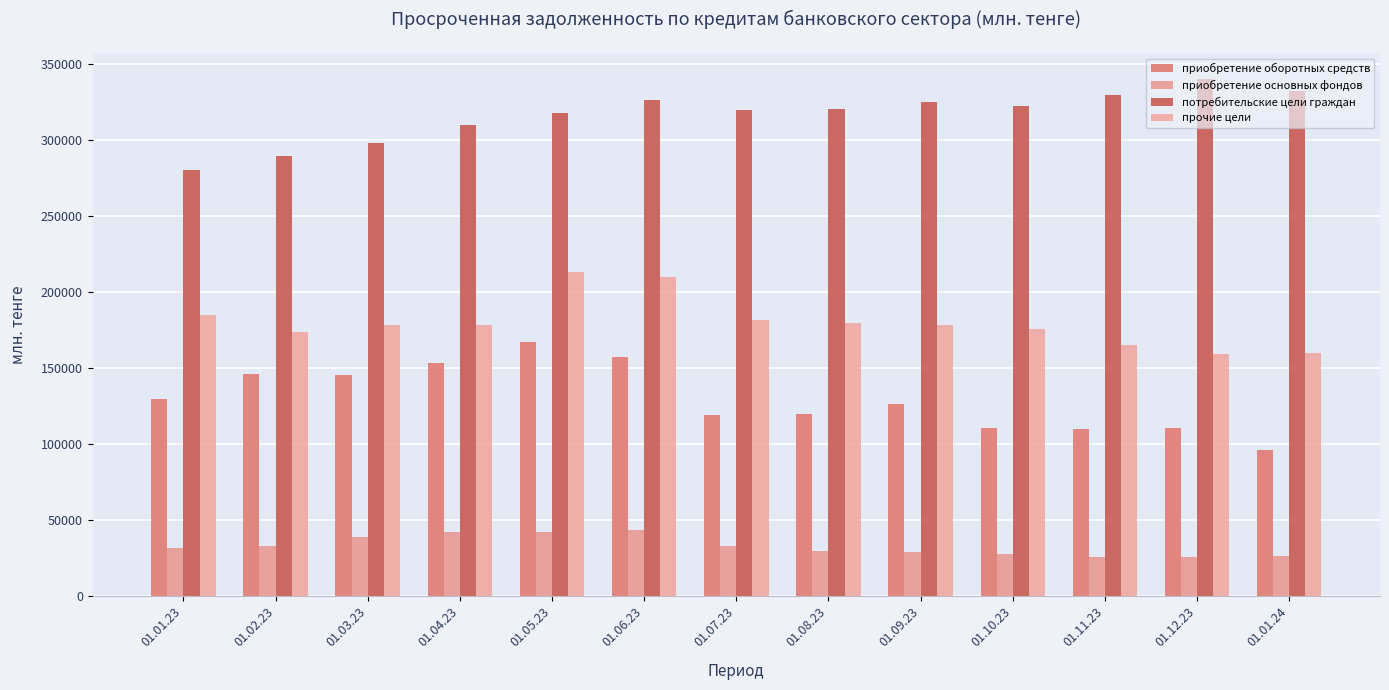

How many bars are there in total?

52